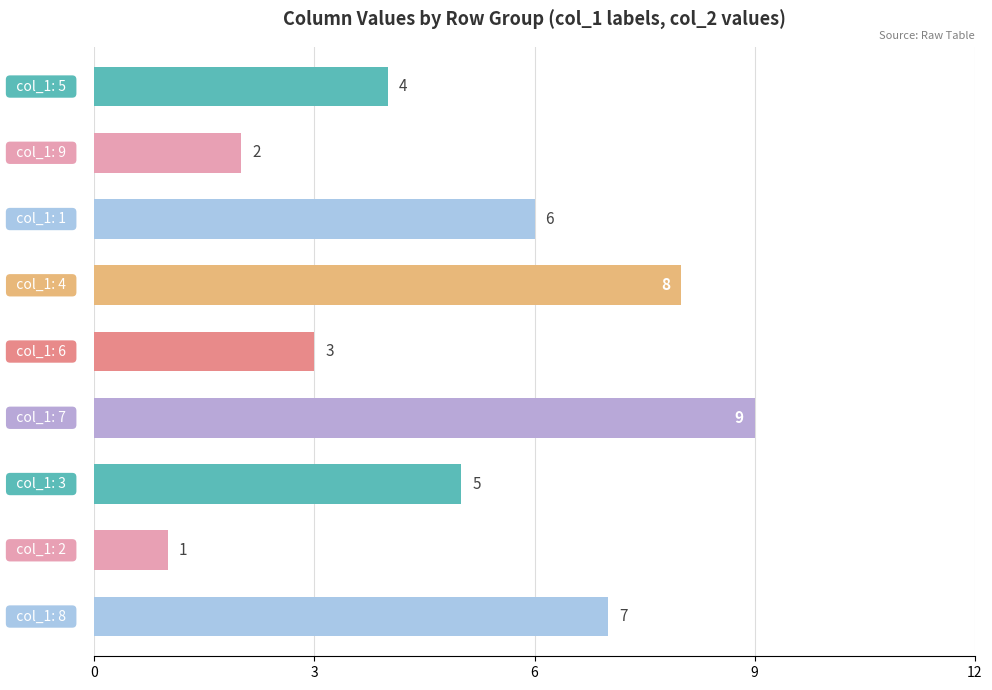

Reading bottom to top, extract all data points from this chart.

7	1	5	9	3	8	6	2	4